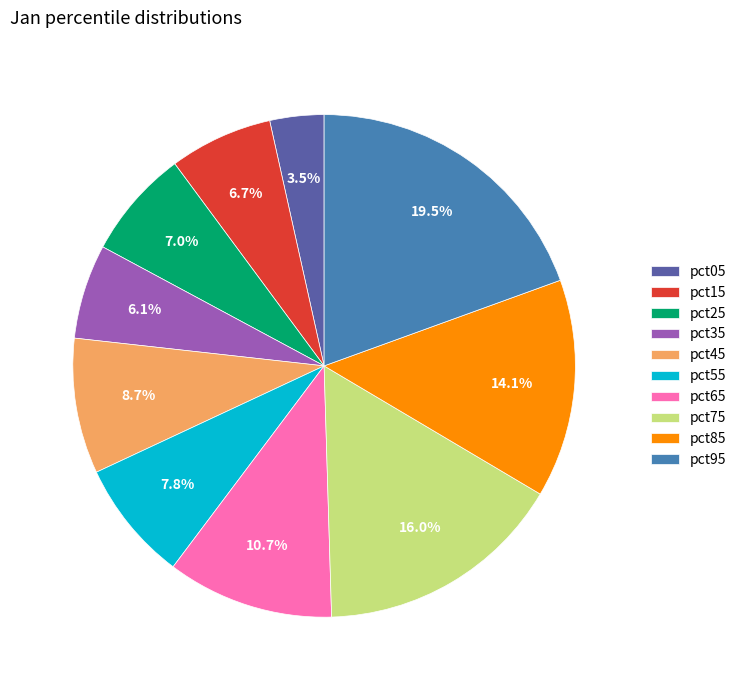

To the nearest percent, what percentage of the pie is pct25?

7%